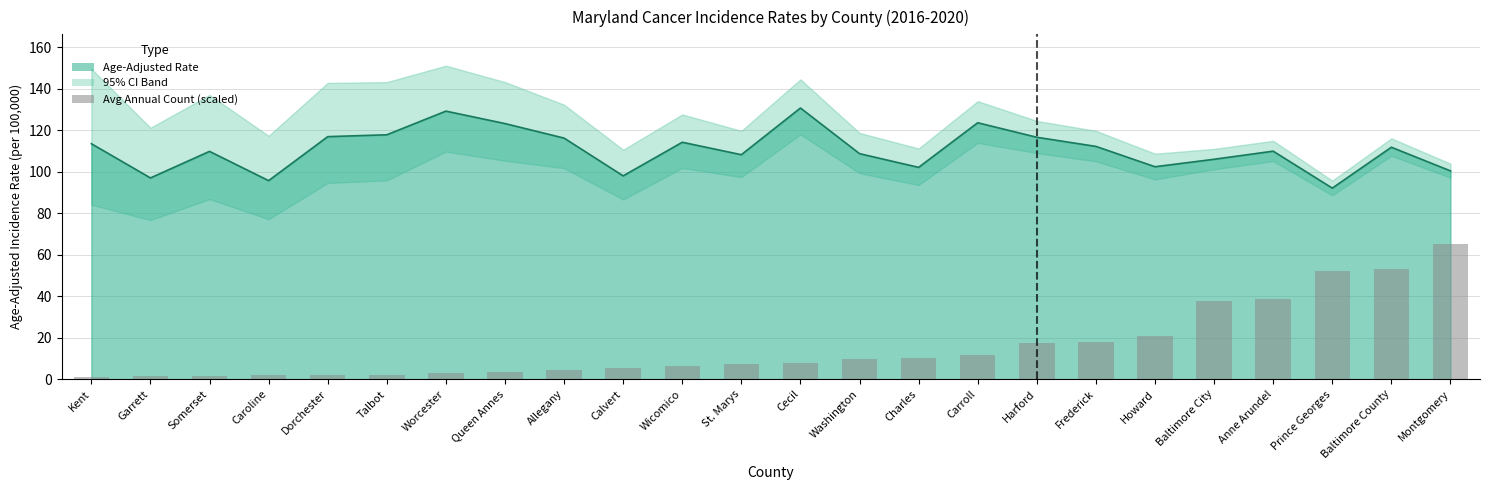

The value at Charles is 10.4. True or false?

True